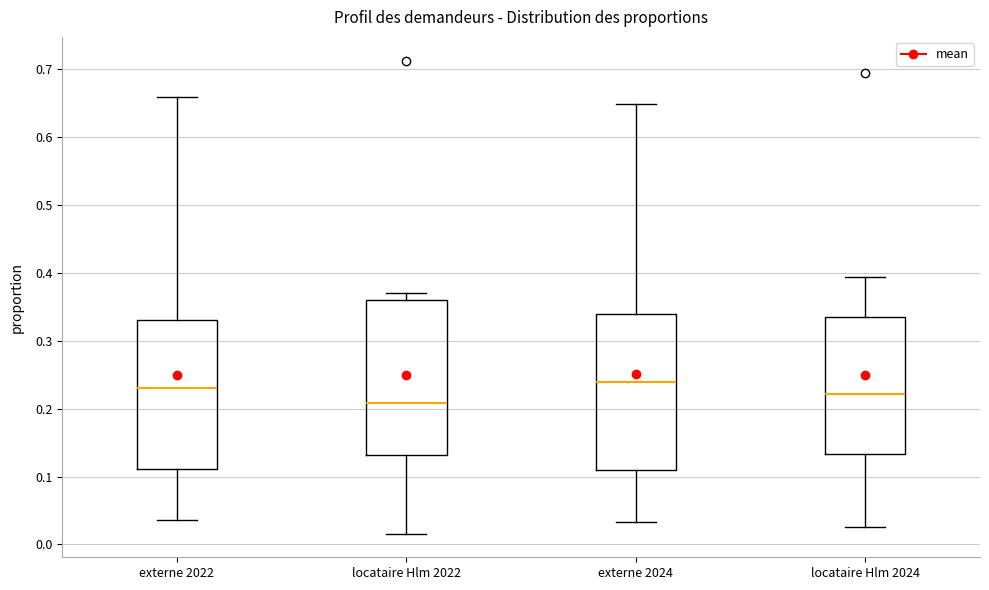

Where does the lower whisker of the box for externe 2024 end on the y-axis? The values are not printed on the chart, so give them approximately, as read against the axis.

0.03